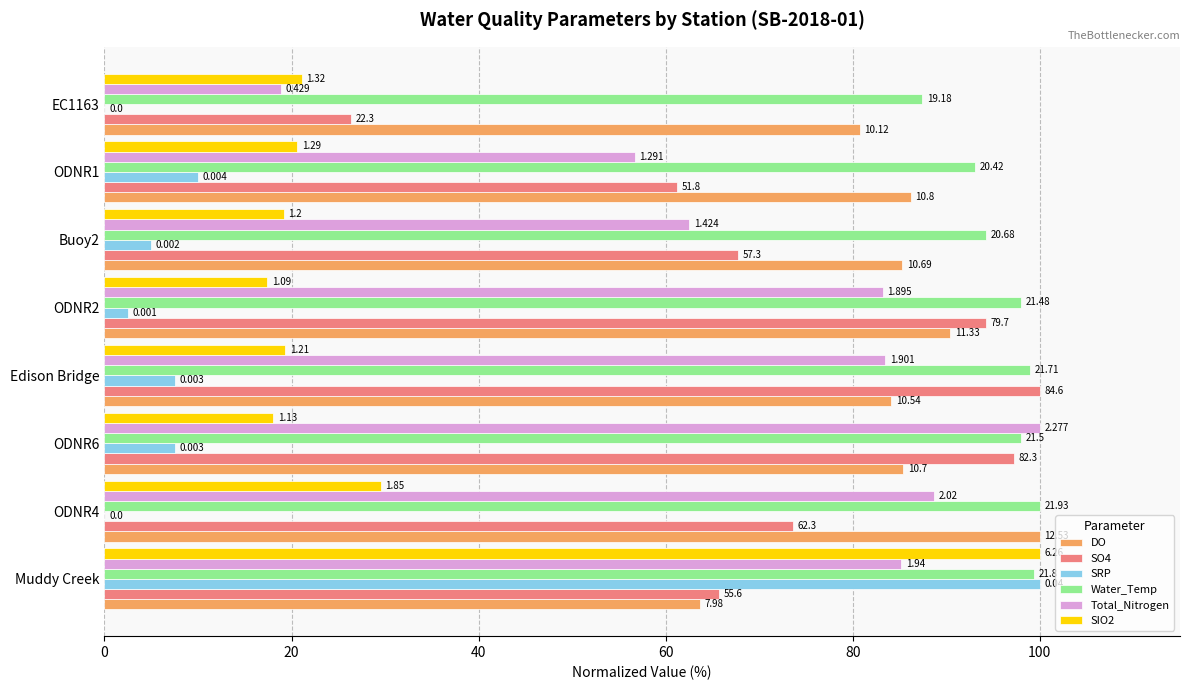

What are all the series names shown in the legend?

DO, SO4, SRP, Water_Temp, Total_Nitrogen, SIO2